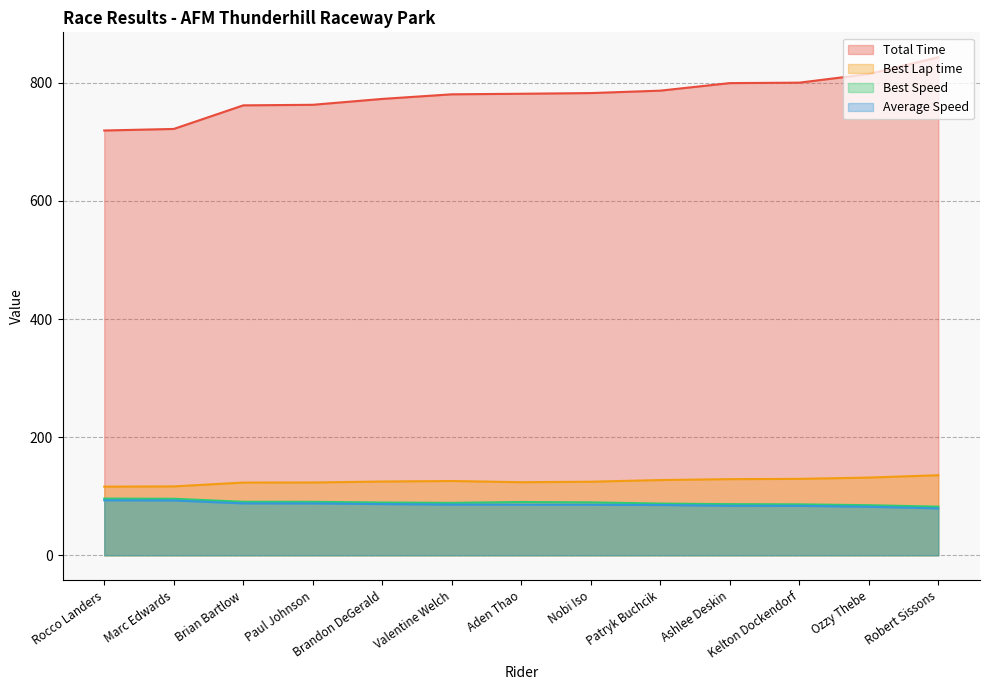

True or false: Total Time and Average Speed intersect in this chart.

False